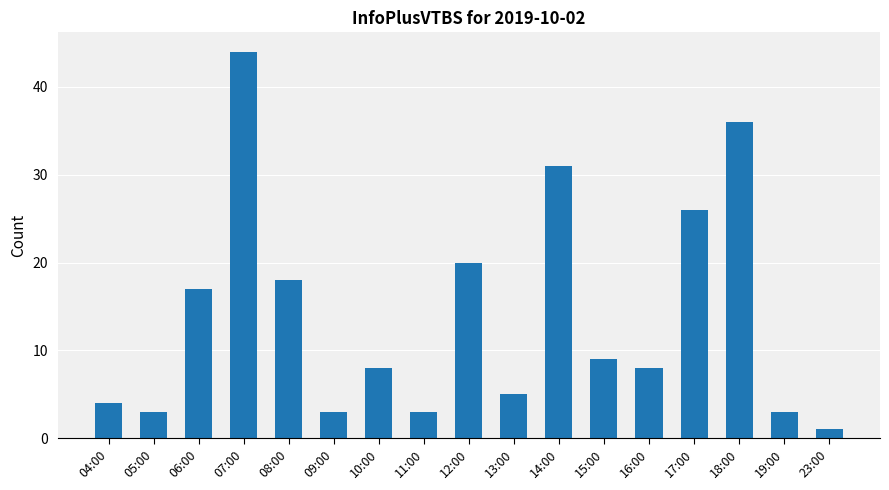

What is the sum of the values at 18:00 and 15:00?

45